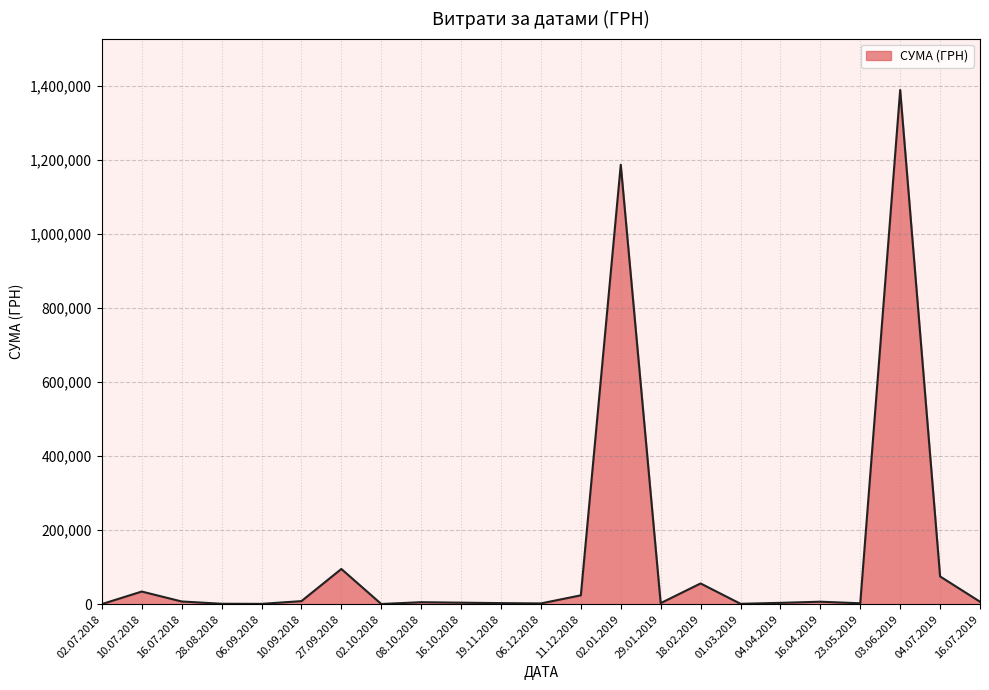

Count the number of categories in the chart.

23